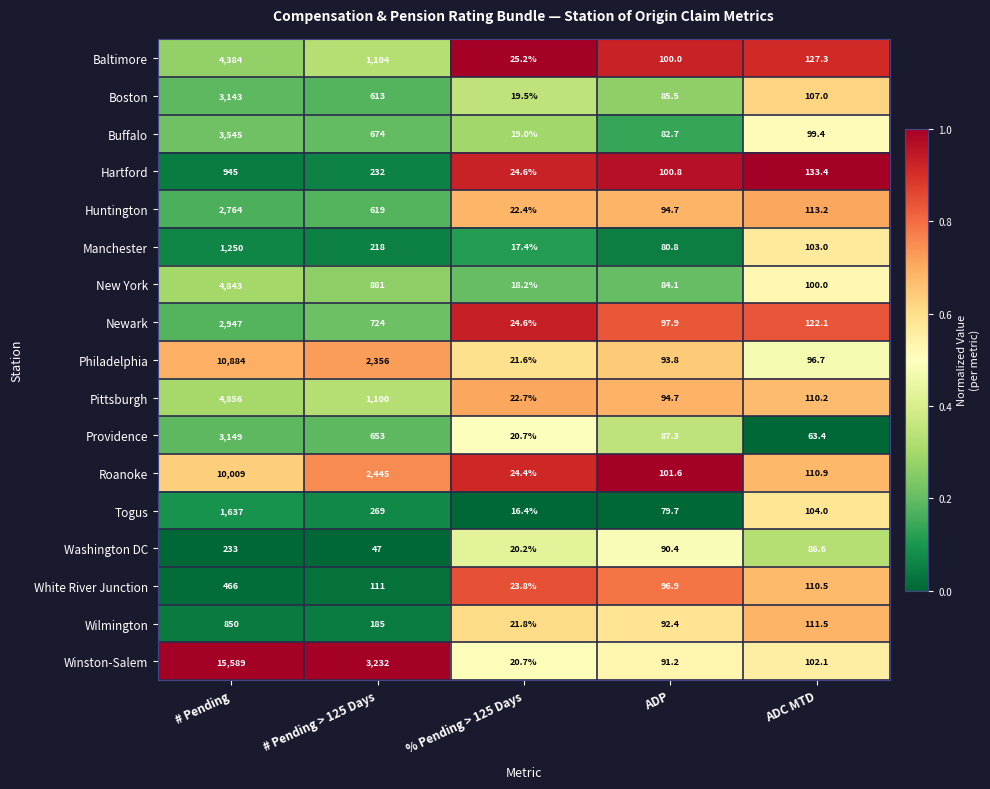

What is the approximate value of Winston-Salem at % Pending > 125 Days?

20.7